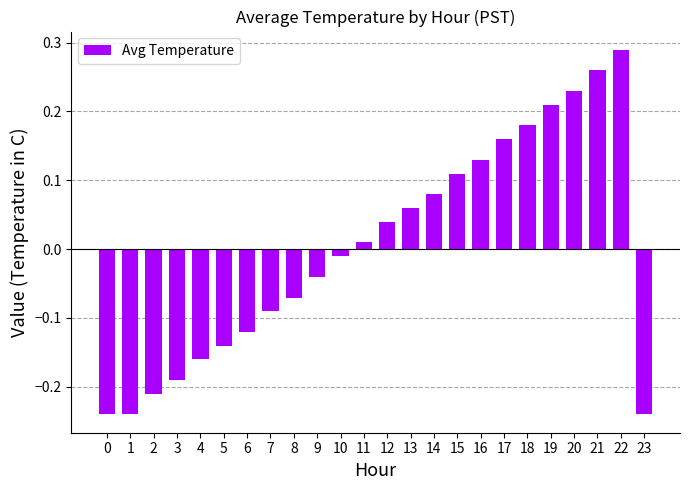

Is it true that the value at 22 is 0.5?

False